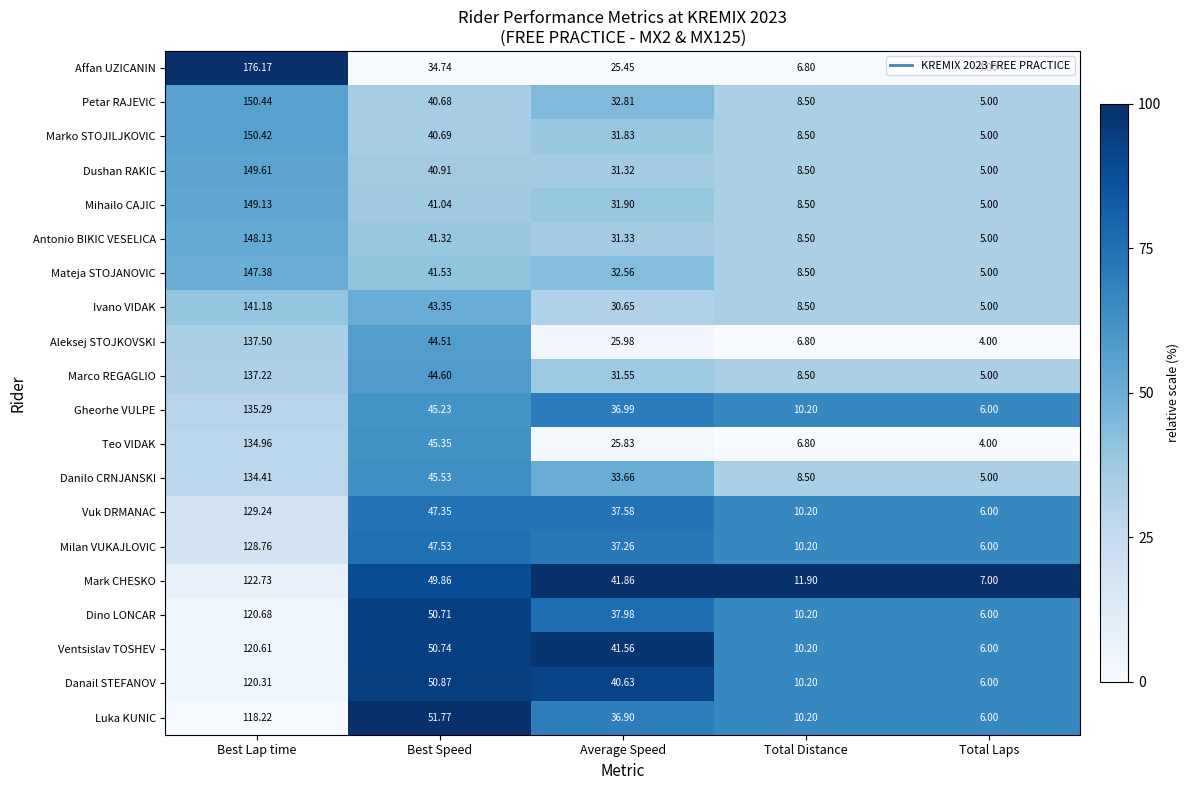

Is the value of Mark CHESKO at Best Lap time greater than the value of Gheorhe VULPE at Total Laps?

Yes